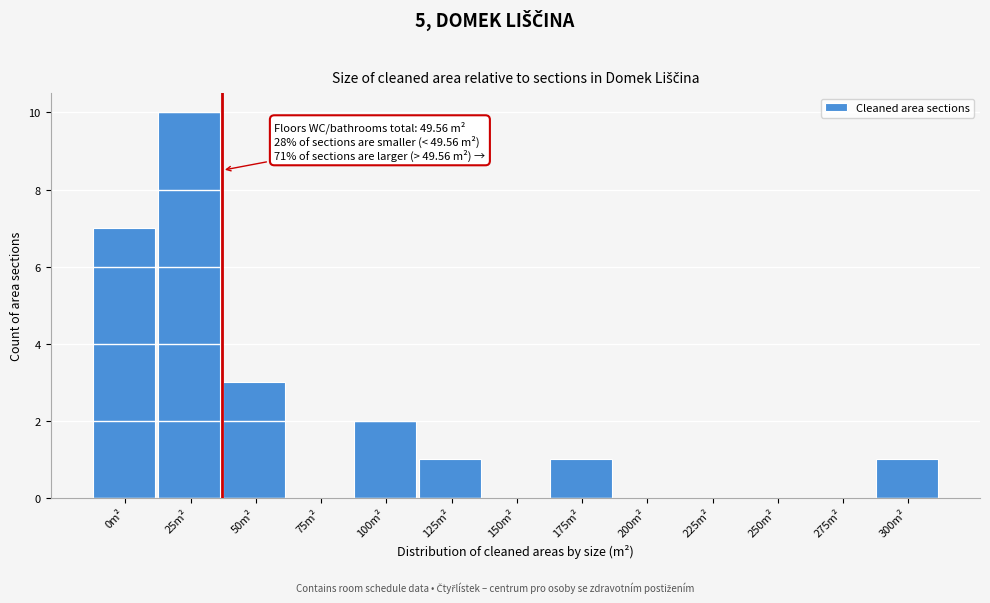

Reading left to right, list all the values displayed in this chart.

0m²=7	25m²=10	50m²=3	75m²=0	100m²=2	125m²=1	150m²=0	175m²=1	200m²=0	225m²=0	250m²=0	275m²=0	300m²=1